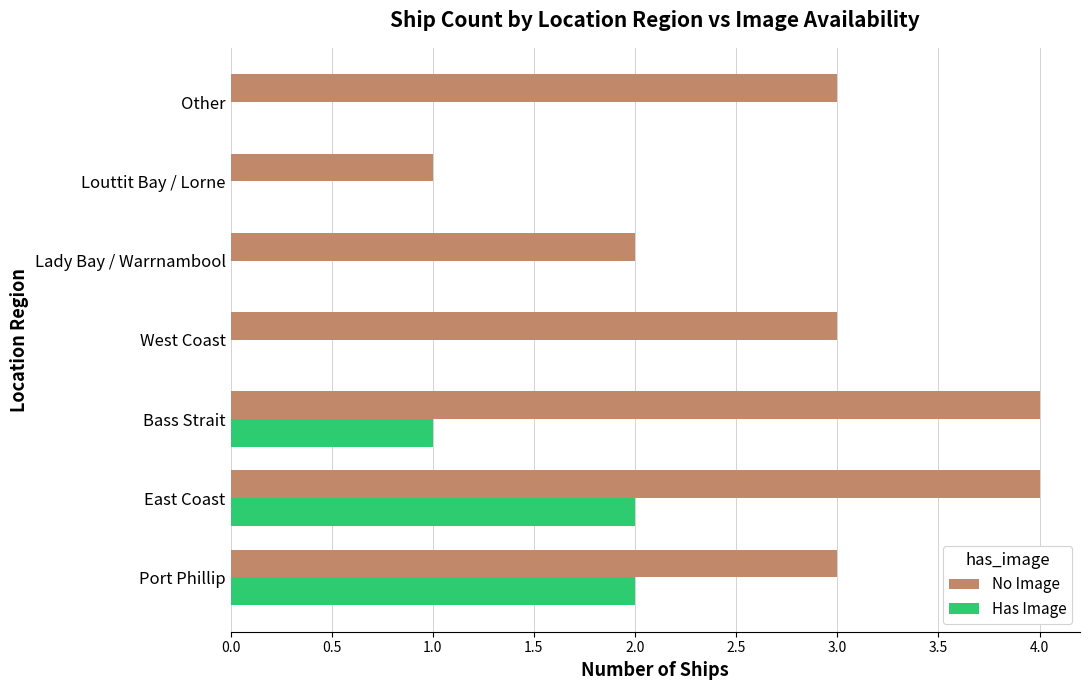

What is the sum of all No Image values?

20